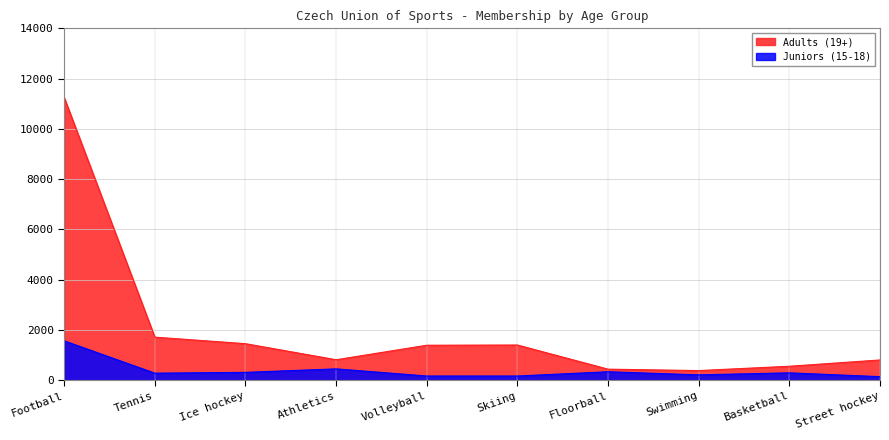

How many data points in Adults (19+) are above 1390?

4